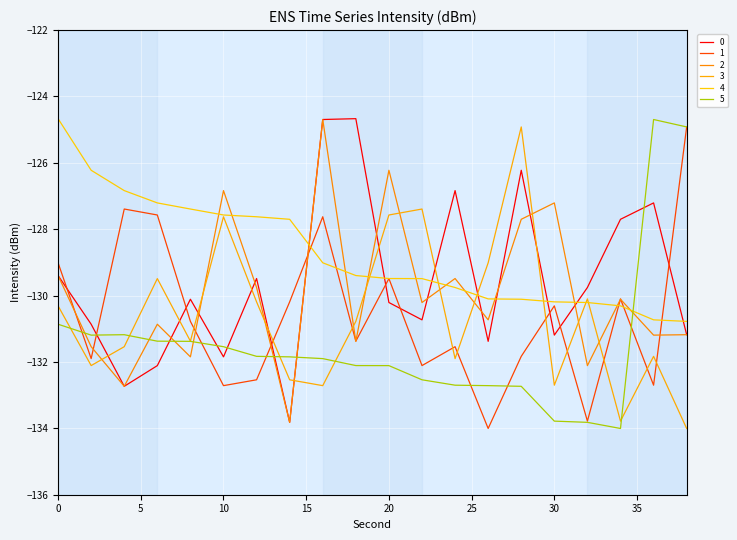

What is the sum of all 5 values?

-2629.2